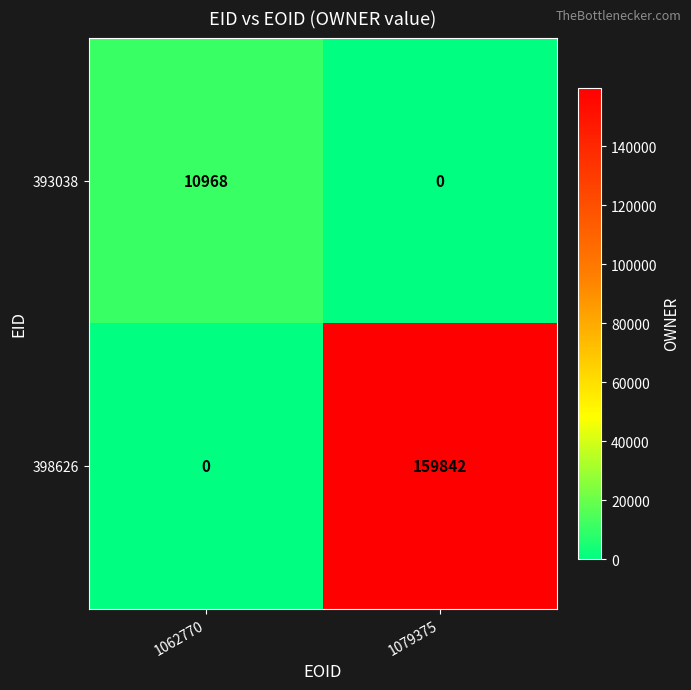

What is the sum of all 398626 values?

159842